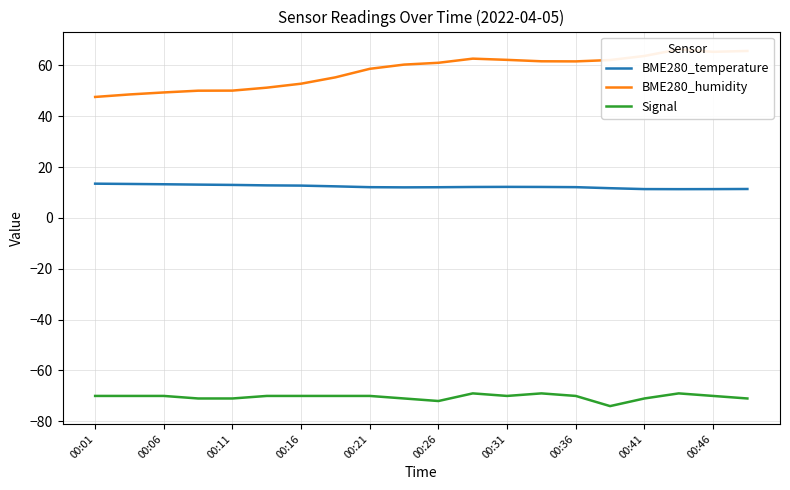

What is the difference between the maximum and minimum values in the BME280_humidity series?

18.7